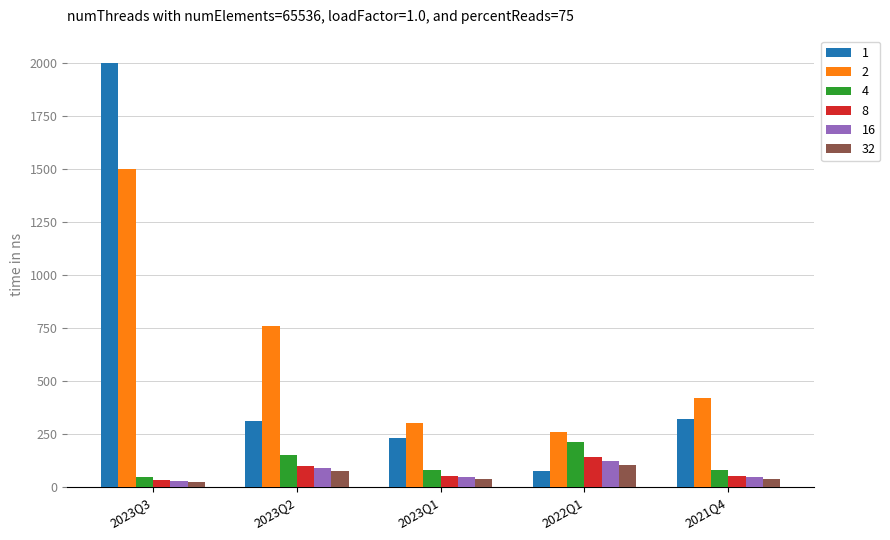

What is the maximum value for 32?

105.0